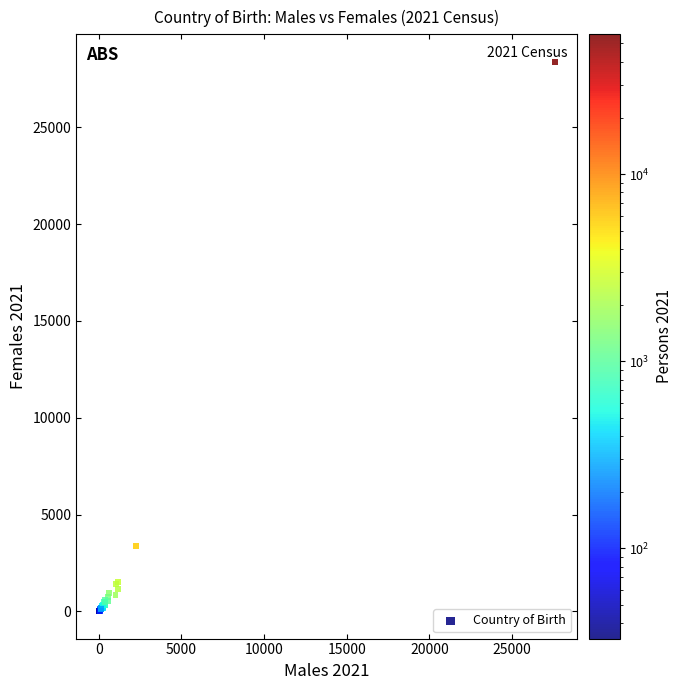

What Y value in the scatter plot is closest to 14199?

3381